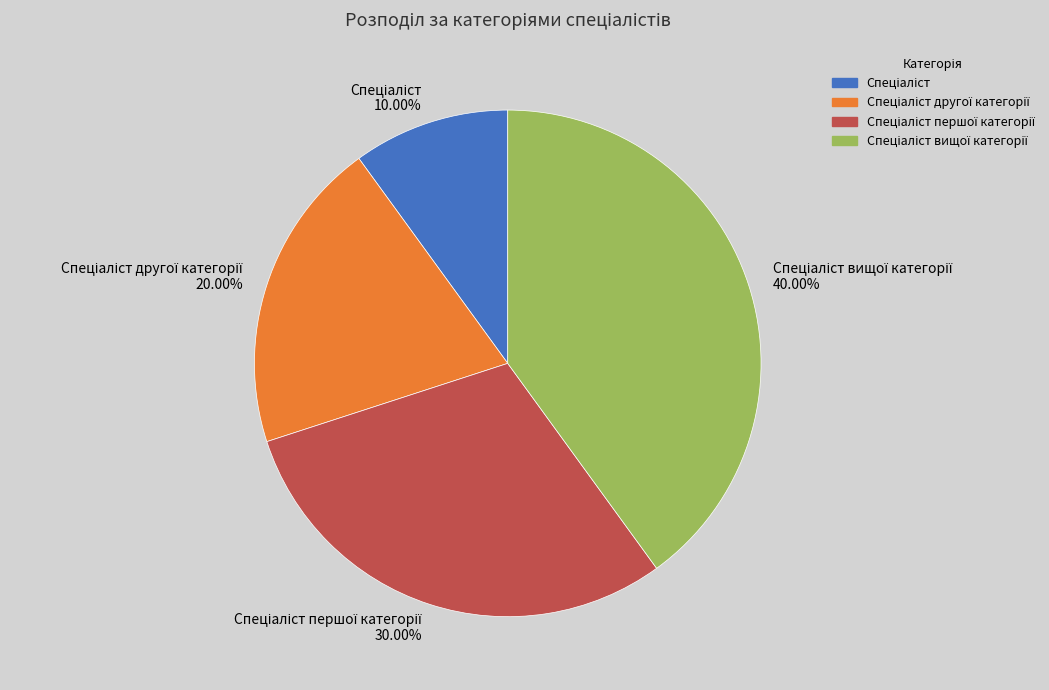

Is there a majority slice in this chart?

No